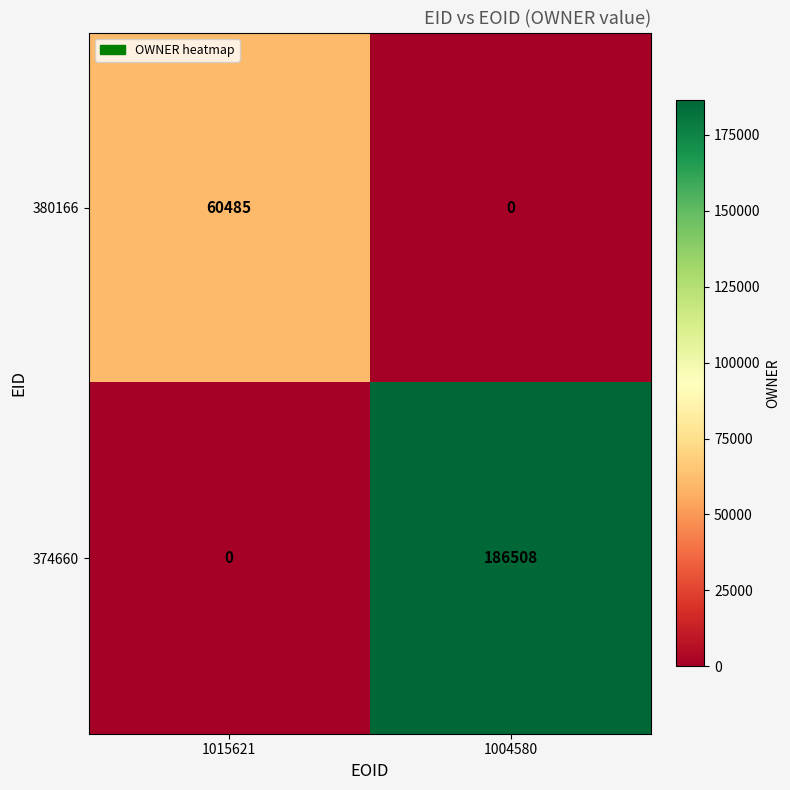

Which series has the widest spread of values?

374660